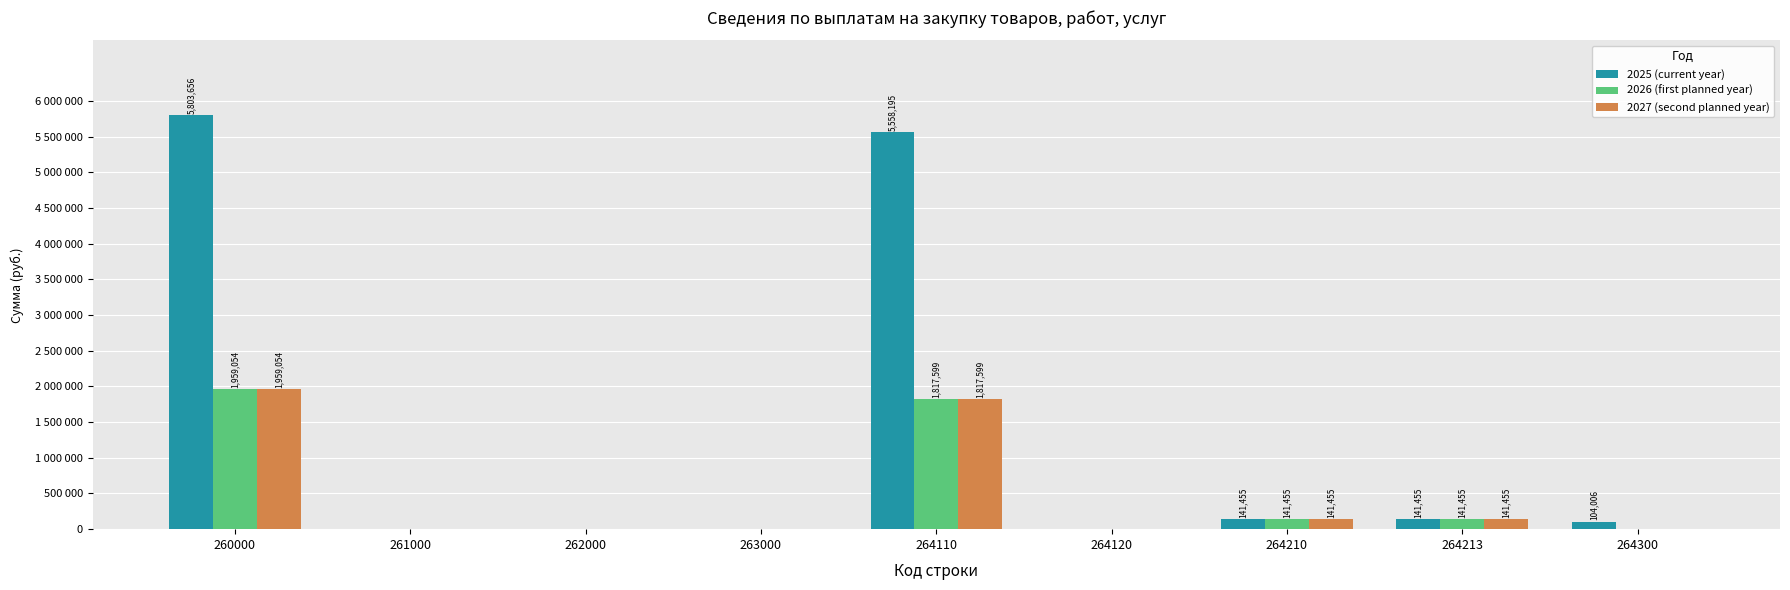

Are the bars horizontal?

No